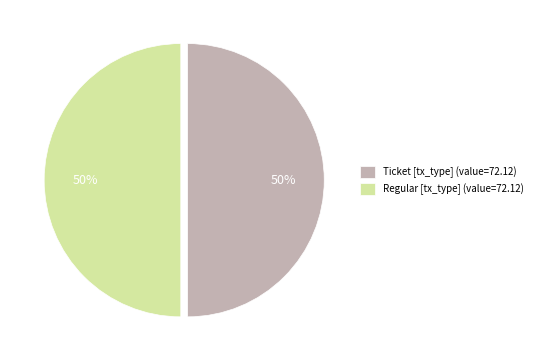

The Regular [tx_type] (value=72.12) slice represents 50% of the pie. True or false?

True